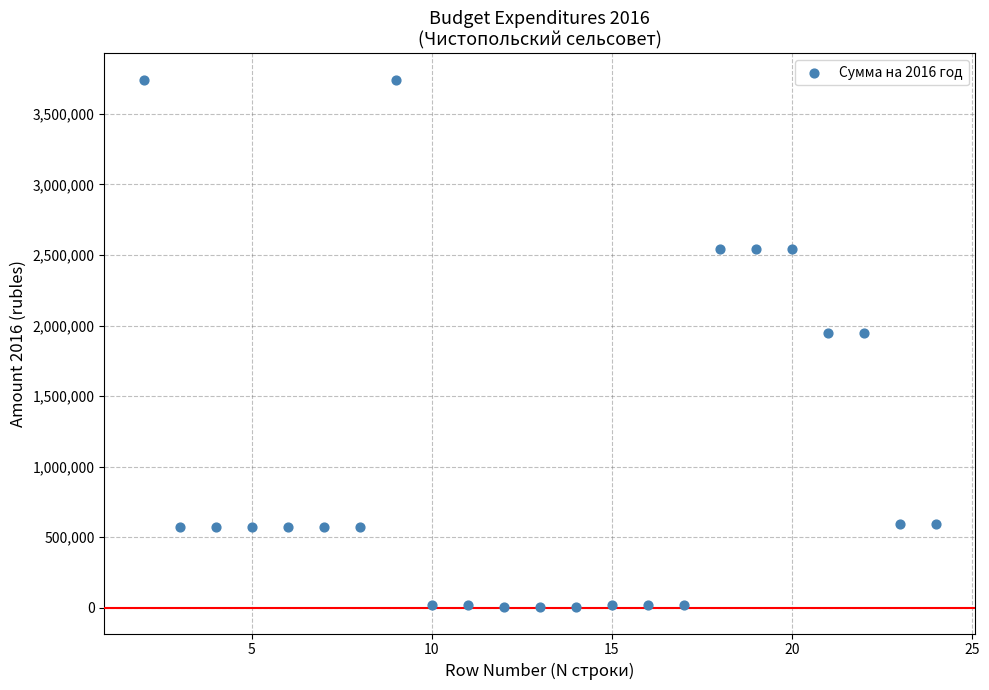

What is the range of Y values (max minus min)?

3739627